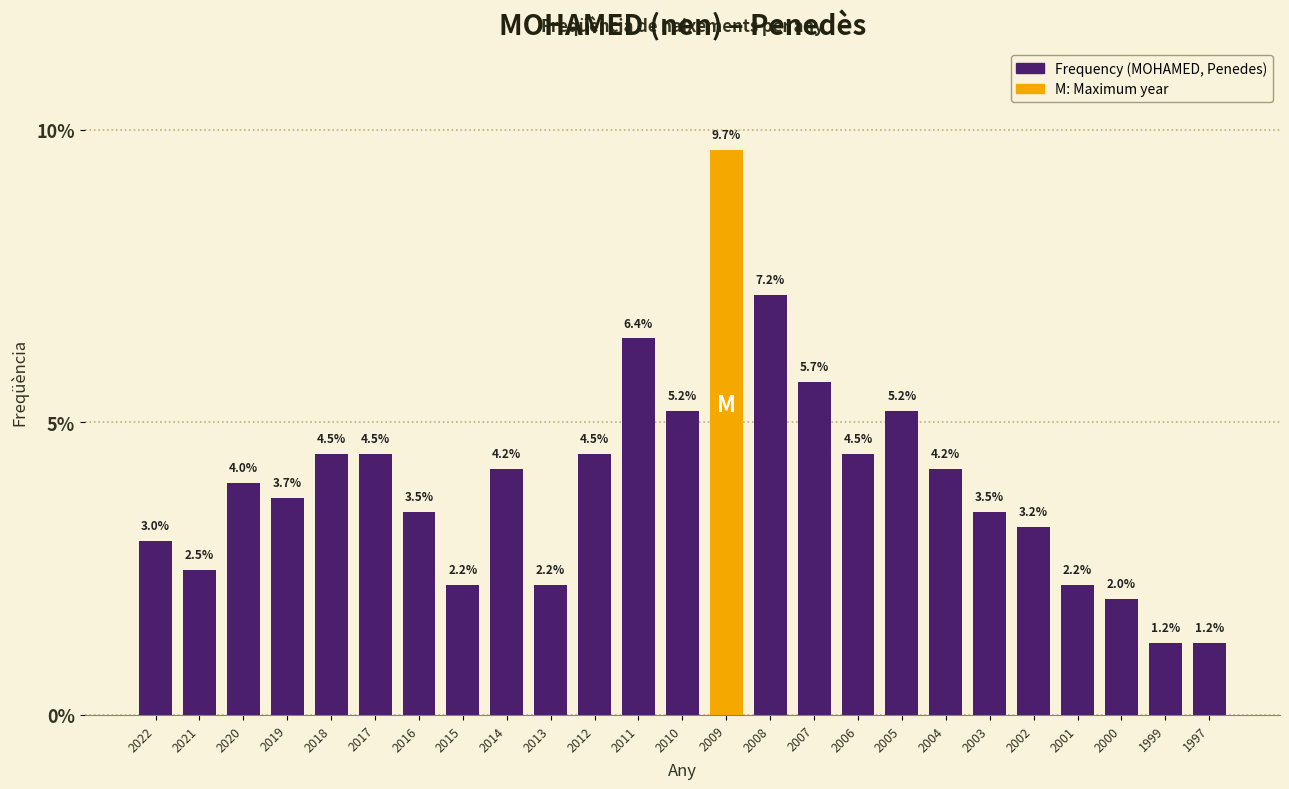

Reading left to right, extract all data points from this chart.

2022=3.0	2021=2.5	2020=4.0	2019=3.7	2018=4.5	2017=4.5	2016=3.5	2015=2.2	2014=4.2	2013=2.2	2012=4.5	2011=6.4	2010=5.2	2009=9.7	2008=7.2	2007=5.7	2006=4.5	2005=5.2	2004=4.2	2003=3.5	2002=3.2	2001=2.2	2000=2.0	1999=1.2	1997=1.2